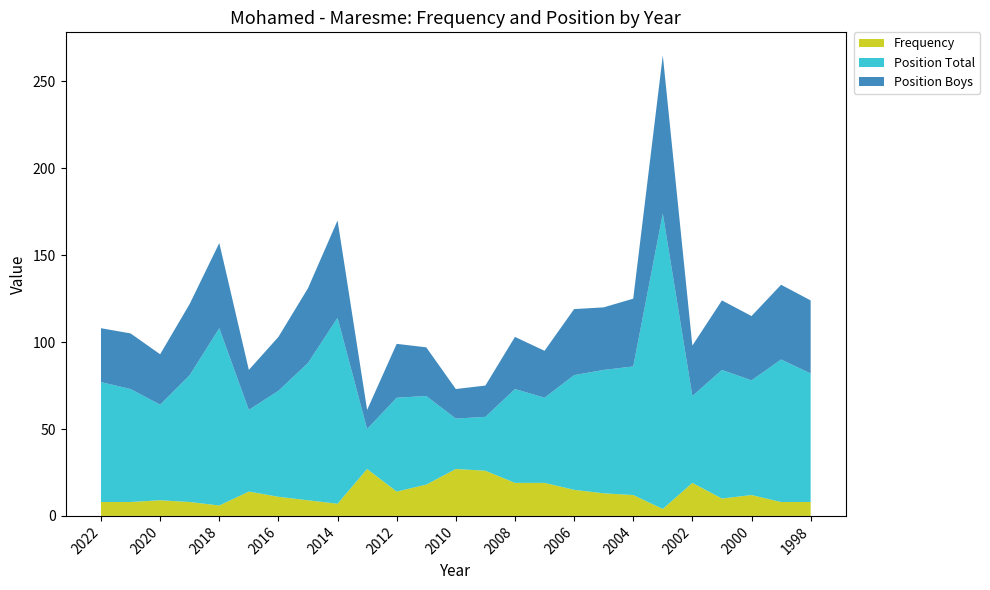

Reading left to right, what are all the values shown in this chart?

Frequency: 8	8	9	8	6	14	11	9	7	27	14	18	27	26	19	19	15	13	12	4	19	10	12	8	8
Position Total: 69	65	55	73	102	47	61	79	107	23	54	51	29	31	54	49	66	71	74	170	50	74	66	82	74
Position Boys: 31	32	29	41	49	23	31	43	56	11	31	28	17	18	30	27	38	36	39	91	29	40	37	43	42